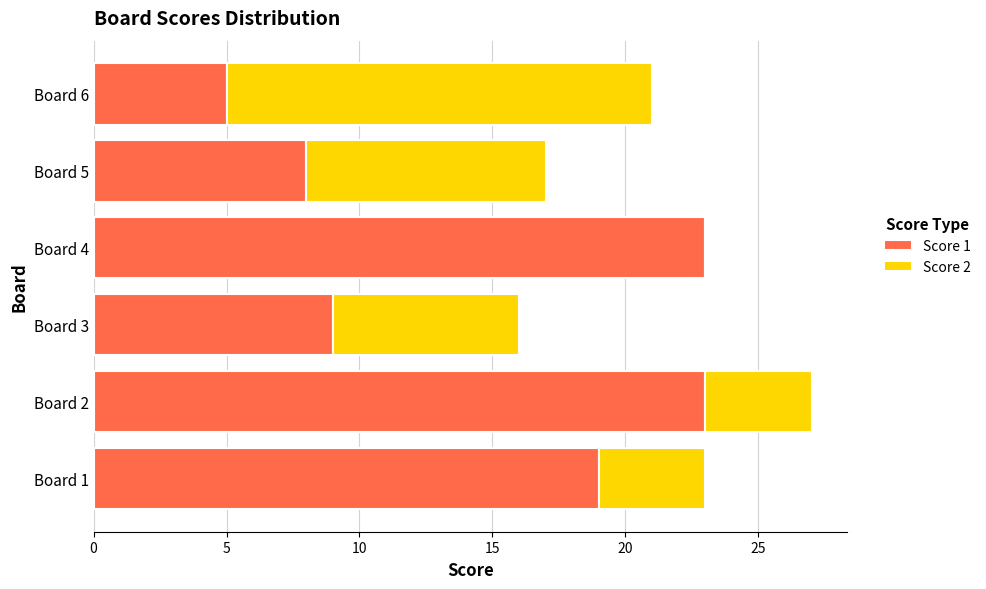

The Score 1 series shows 7 at Board 6. True or false?

False